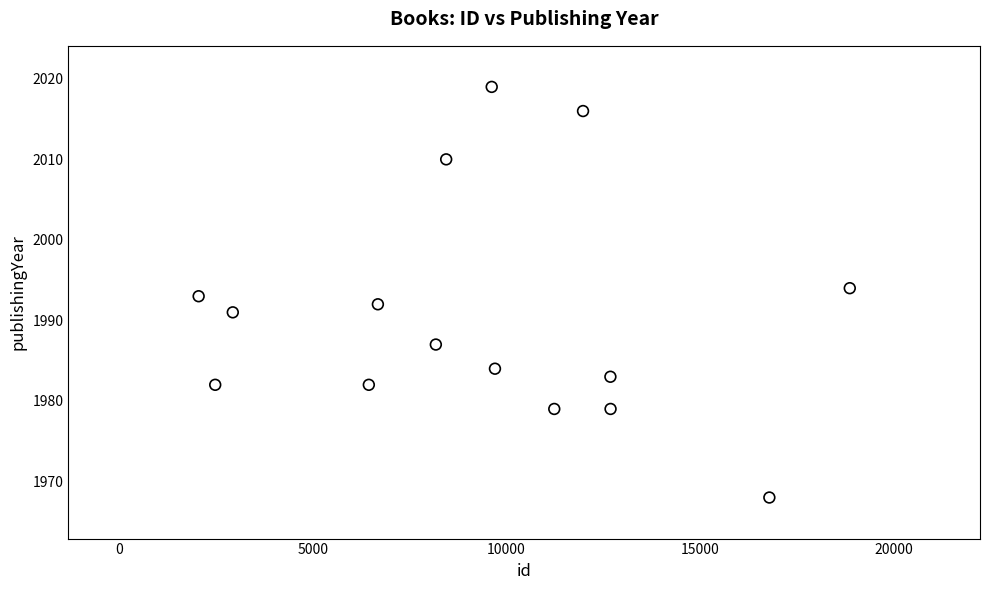

What is the range of Y values (max minus min)?

51